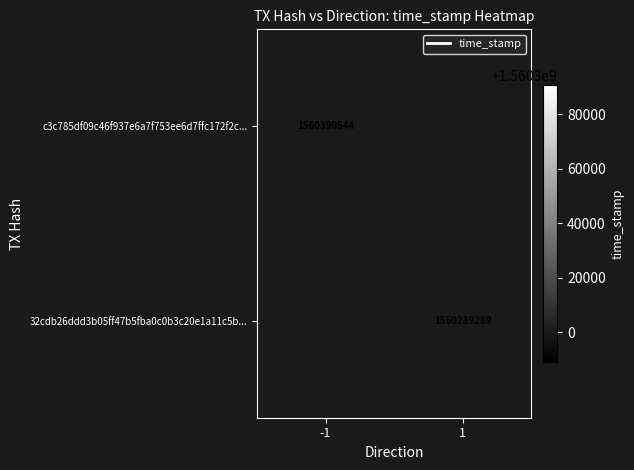

At 1, list the series in order from largest to smallest.

c3c785df09c46f937e6a7f753ee6d7ffc172f2c..., 32cdb26ddd3b05ff47b5fba0c0b3c20e1a11c5b...